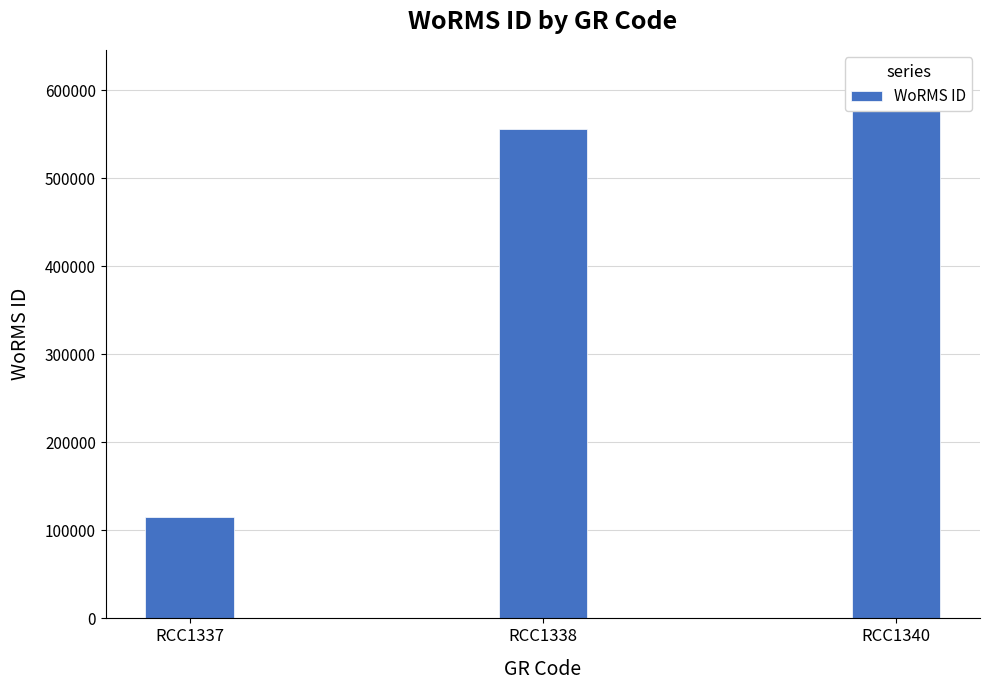

How many data points are less than 555940?

1